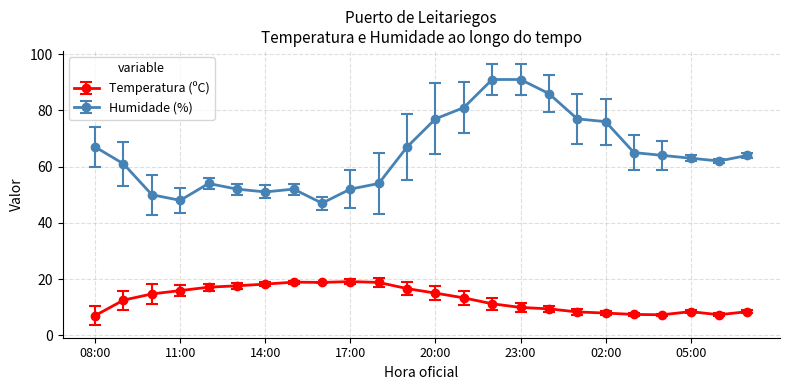

What is the difference between the second highest and minimum values in the Temperatura (ºC) series?

11.9